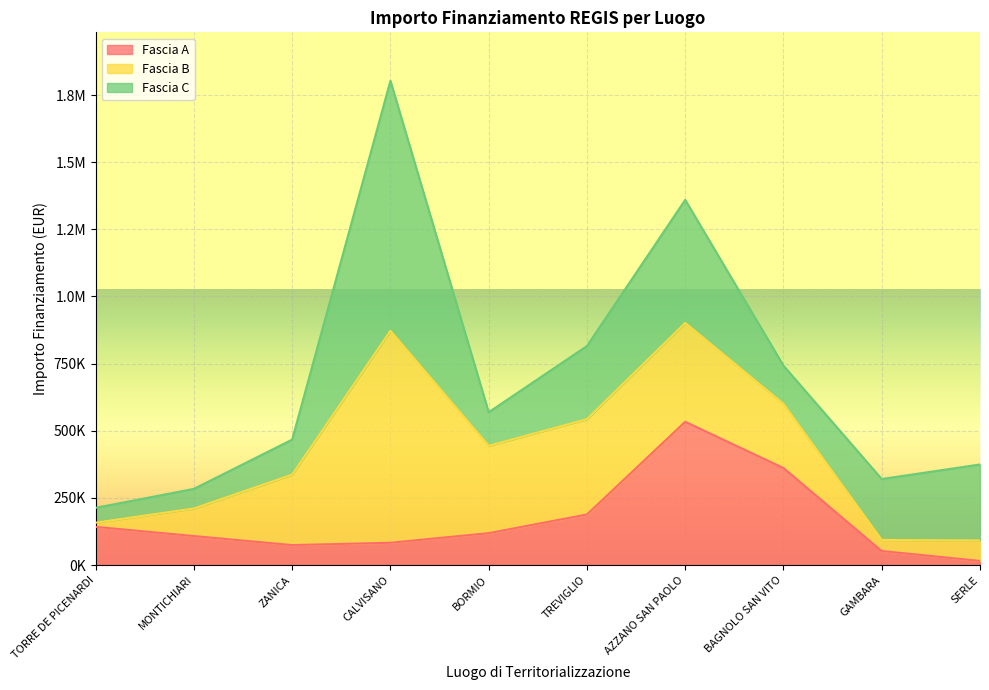

Does the chart display data point markers on the line(s)?

No